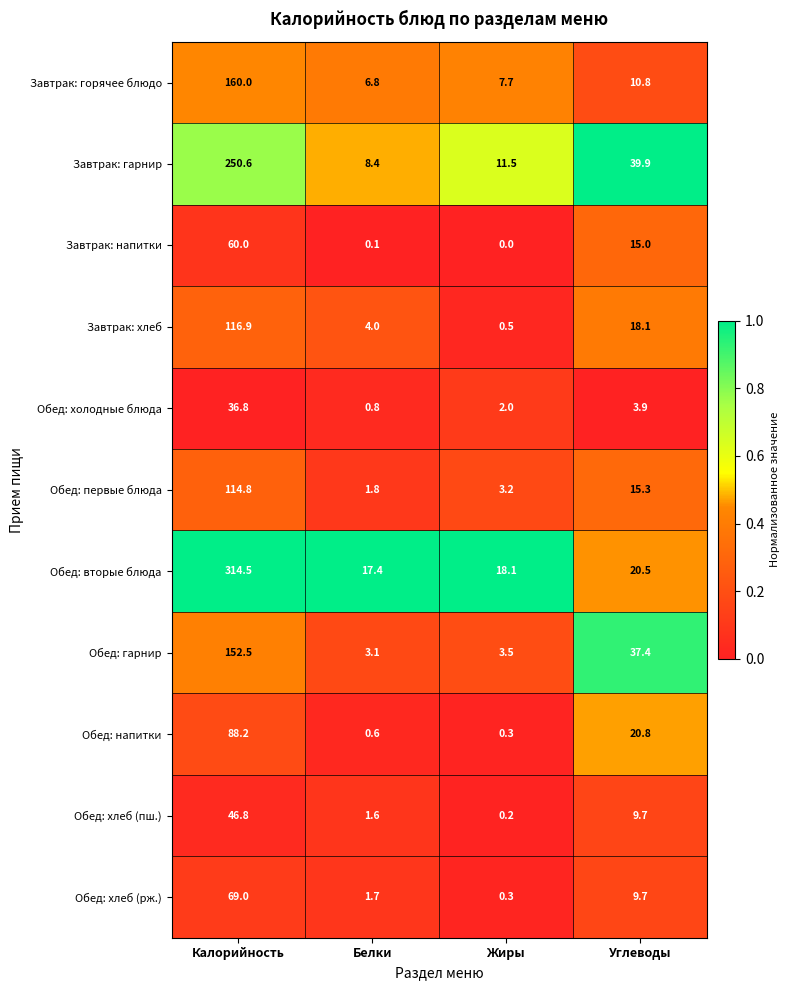

List the labels in order of Завтрак: горячее блюдо value, largest first.

Калорийность, Углеводы, Жиры, Белки